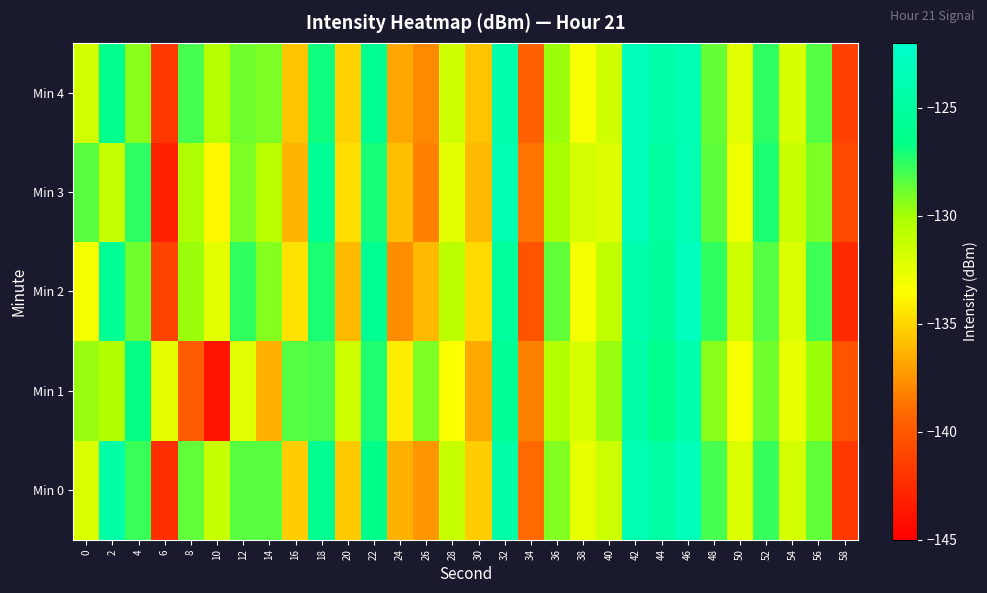

Reading left to right, list all the values displayed in this chart.

Min 0: 0=-132.0	2=-124.5	4=-127.8	6=-142.3	8=-128.6	10=-131.2	12=-128.4	14=-128.4	16=-135.4	18=-126.1	20=-135.5	22=-126.5	24=-136.4	26=-137.4	28=-131.2	30=-135.4	32=-124.6	34=-139.2	36=-129.2	38=-132.6	40=-131.4	42=-123.8	44=-124.8	46=-123.3	48=-128.1	50=-132.1	52=-127.7	54=-131.8	56=-128.6	58=-141.9
Min 1: 0=-129.7	2=-130.4	4=-126.7	6=-132.5	8=-139.8	10=-143.8	12=-132.3	14=-136.4	16=-128.3	18=-128.2	20=-131.5	22=-127.3	24=-134.2	26=-129.1	28=-133.4	30=-136.7	32=-125.8	34=-138.2	36=-130.5	38=-131.9	40=-129.7	42=-124.6	44=-126.3	46=-124.1	48=-129.4	50=-133.2	52=-128.9	54=-132.6	56=-129.8	58=-140.3
Min 2: 0=-133.1	2=-125.7	4=-128.9	6=-141.2	8=-129.8	10=-132.4	12=-127.6	14=-129.3	16=-134.5	18=-127.2	20=-136.1	22=-125.9	24=-137.8	26=-136.1	28=-130.7	30=-134.9	32=-125.2	34=-140.3	36=-128.6	38=-133.1	40=-130.9	42=-124.2	44=-125.4	46=-122.9	48=-127.6	50=-131.5	52=-128.3	54=-132.1	56=-127.9	58=-142.6
Min 3: 0=-128.4	2=-131.2	4=-127.5	6=-143.1	8=-130.3	10=-133.8	12=-129.1	14=-130.7	16=-136.2	18=-125.8	20=-134.7	22=-127.1	24=-135.9	26=-138.2	28=-132.4	30=-136.1	32=-123.9	34=-138.7	36=-130.1	38=-131.8	40=-132.2	42=-123.4	44=-125.1	46=-123.7	48=-128.5	50=-132.9	52=-127.2	54=-131.3	56=-129.1	58=-140.9
Min 4: 0=-131.7	2=-126.3	4=-129.4	6=-141.8	8=-128.1	10=-130.6	12=-128.9	14=-129.1	16=-135.7	18=-126.9	20=-135.2	22=-126.1	24=-136.8	26=-137.9	28=-131.5	30=-135.7	32=-124.1	34=-139.5	36=-129.8	38=-133.2	40=-131.6	42=-123.2	44=-124.3	46=-123.9	48=-128.7	50=-132.3	52=-127.5	54=-131.9	56=-128.3	58=-141.4